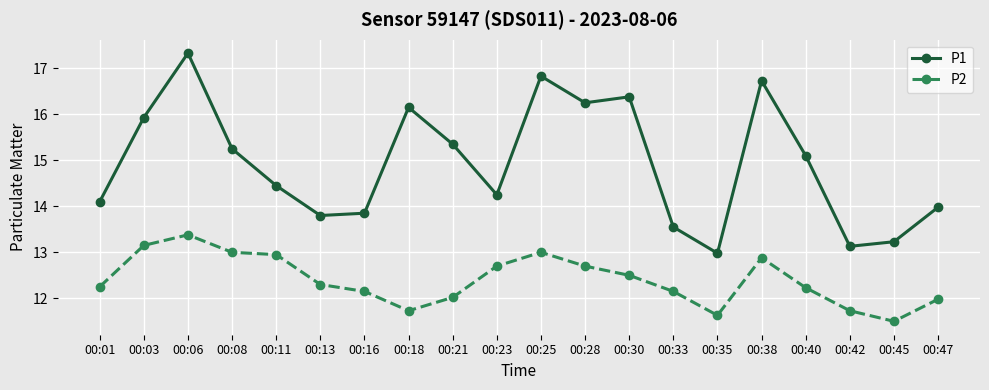

What is the spread (max minus min) of values at 00:13?

1.5